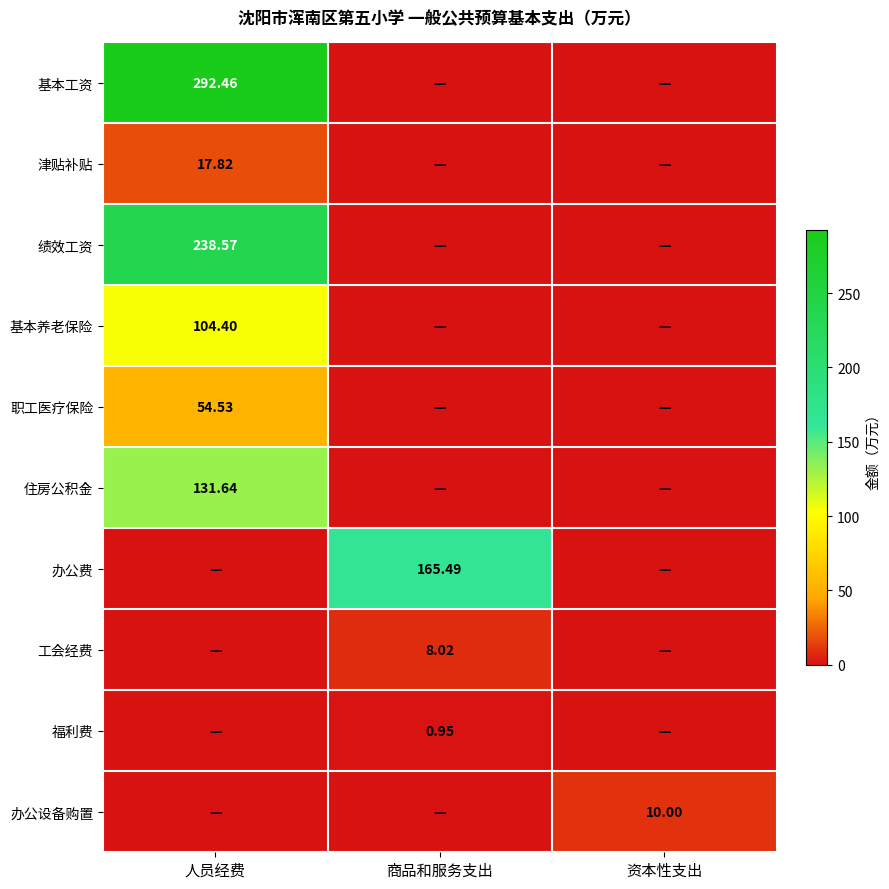

At which label is 绩效工资 closest to 119?

商品和服务支出